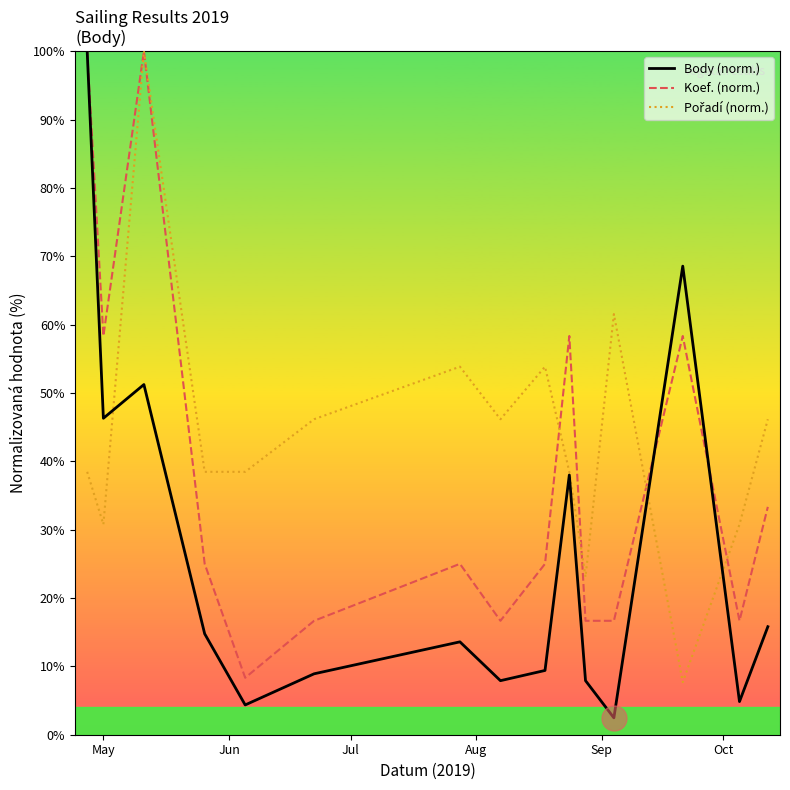

At how many categories does at least one series exceed 34?

13